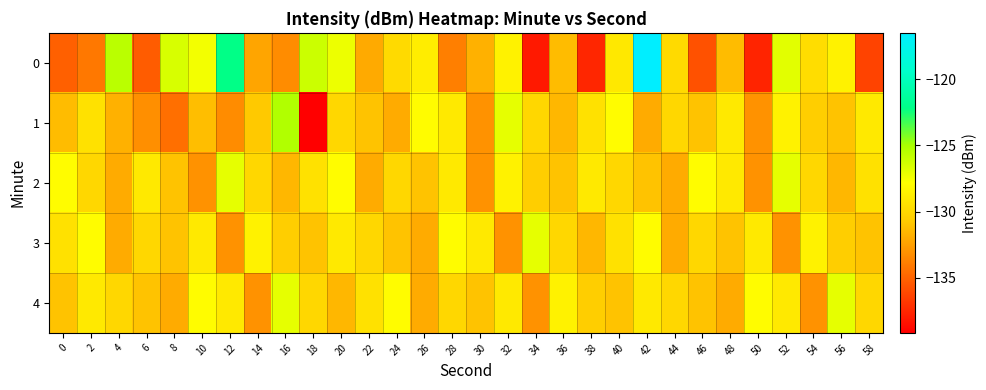

How many categories are shown in the chart?

30